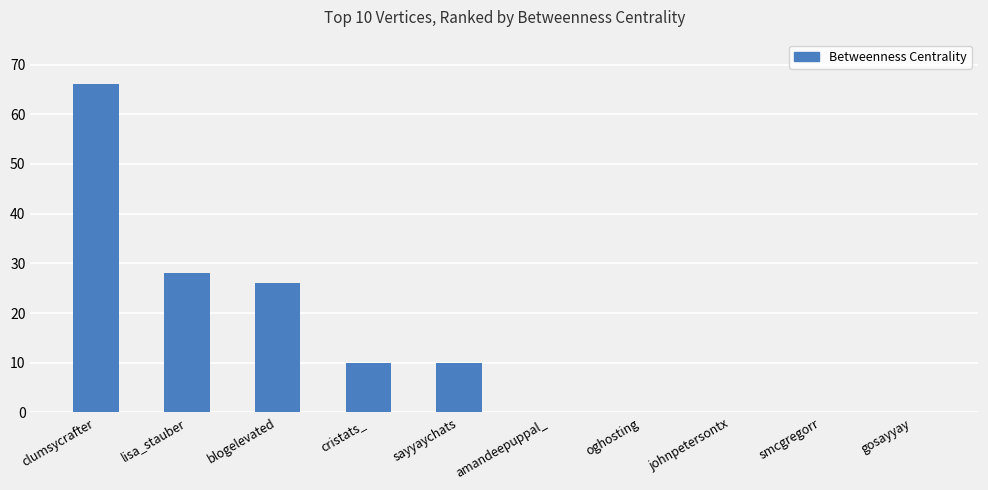

What is the sum of all values?

140